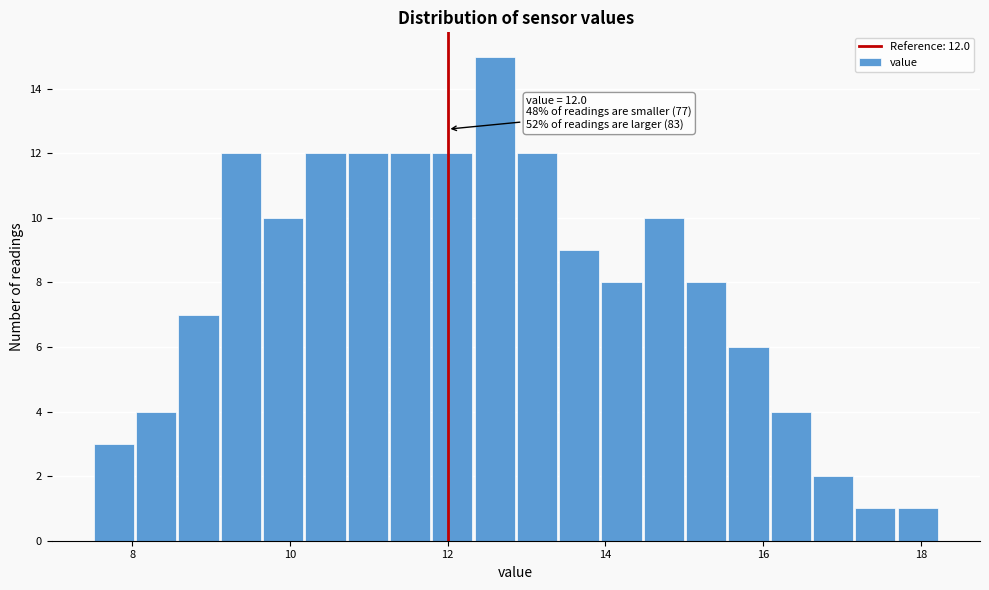

Around what value on the x-axis is the tallest bar? Give the approximate position of its centre, as read against the axis.

12.6